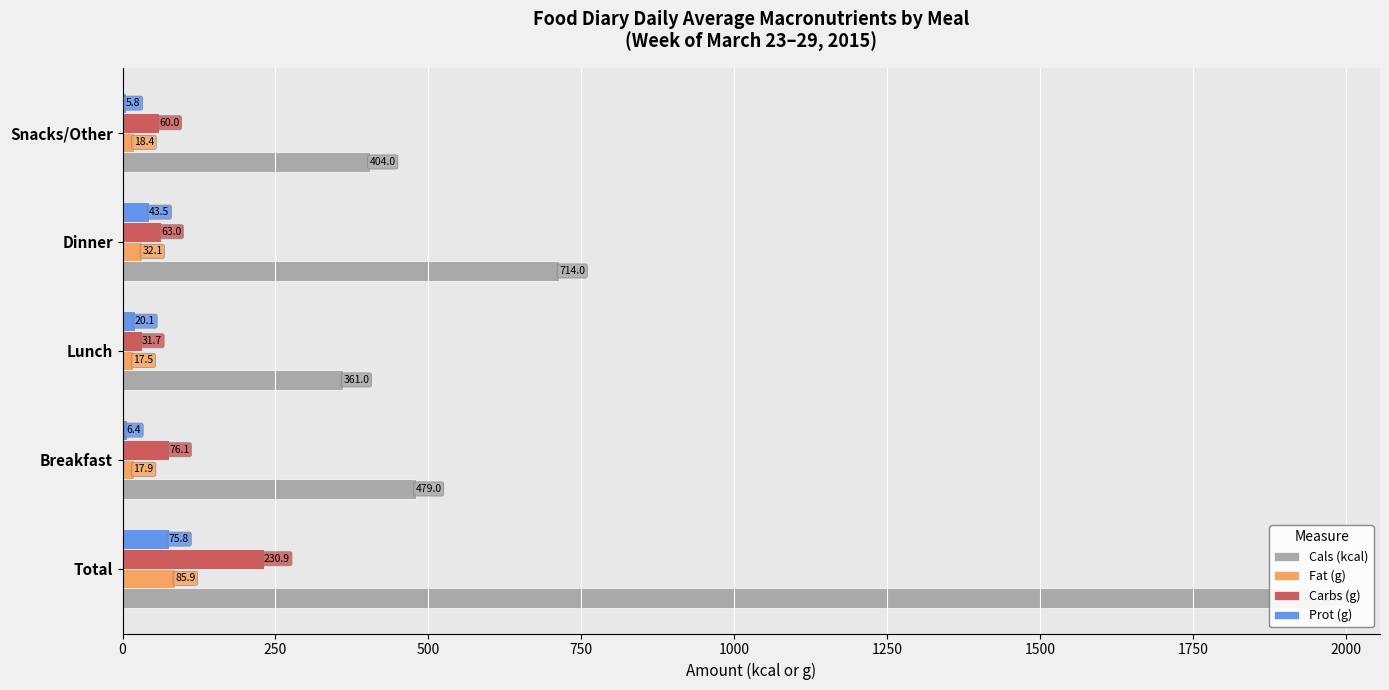

The value of Cals (kcal) at Dinner is 294.7. True or false?

False